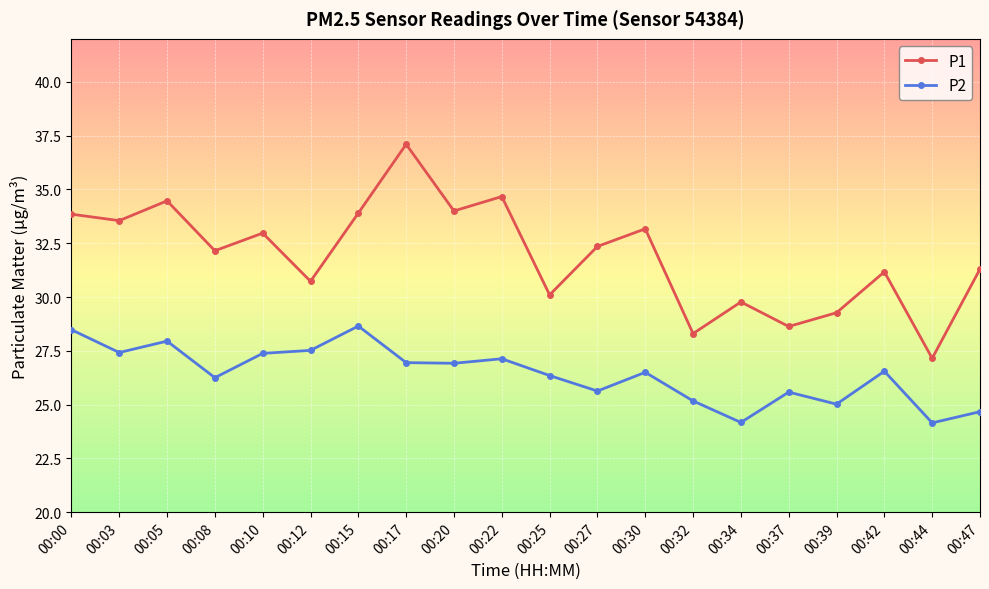

Which series has the widest spread of values?

P1